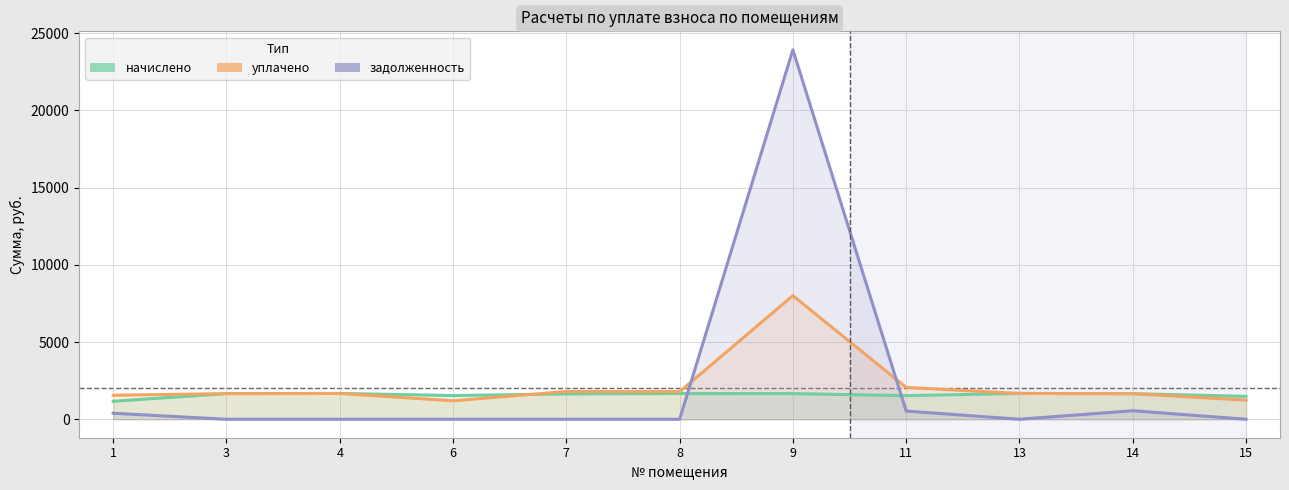

At which label is начислено closest to 1420?

15